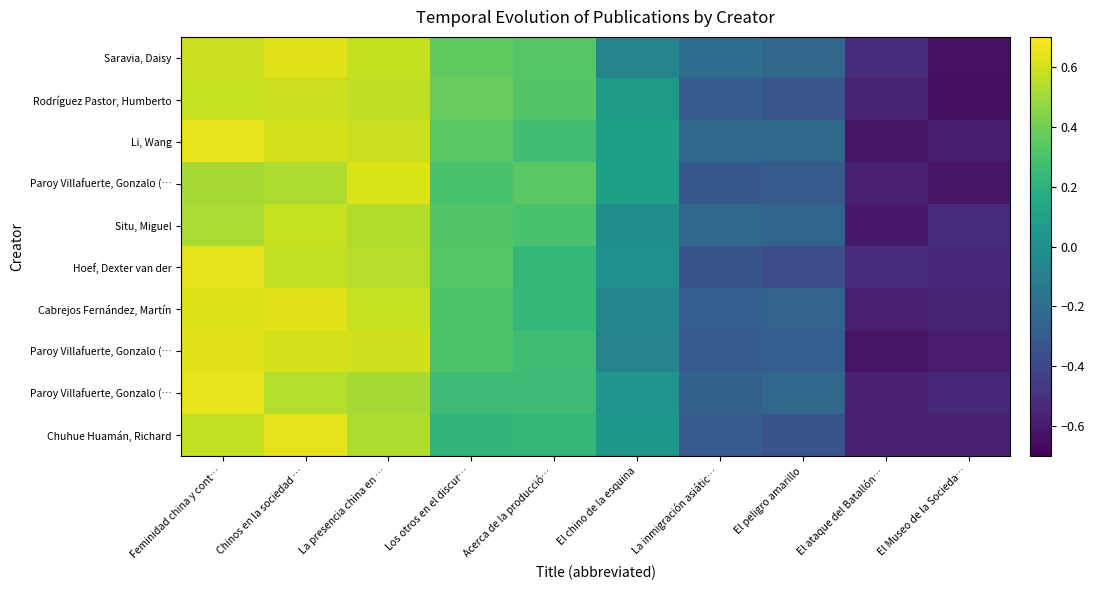

How many distinct data groups are displayed?

10